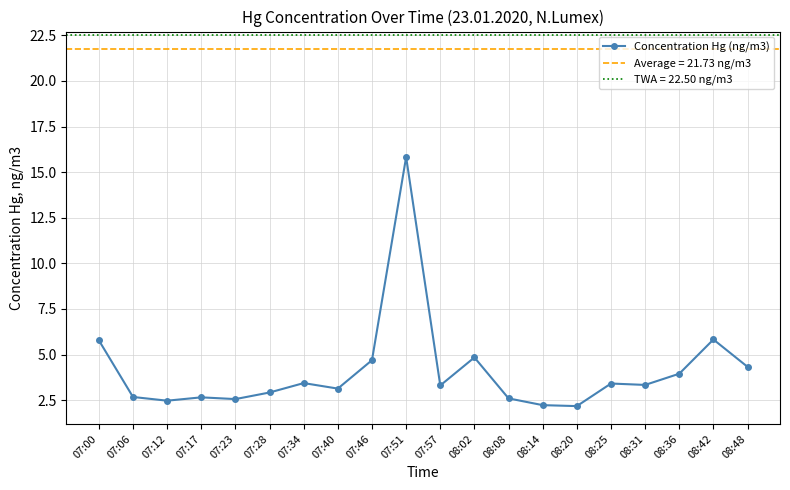

The chart shows a value of 2.6 at 08:08. True or false?

True